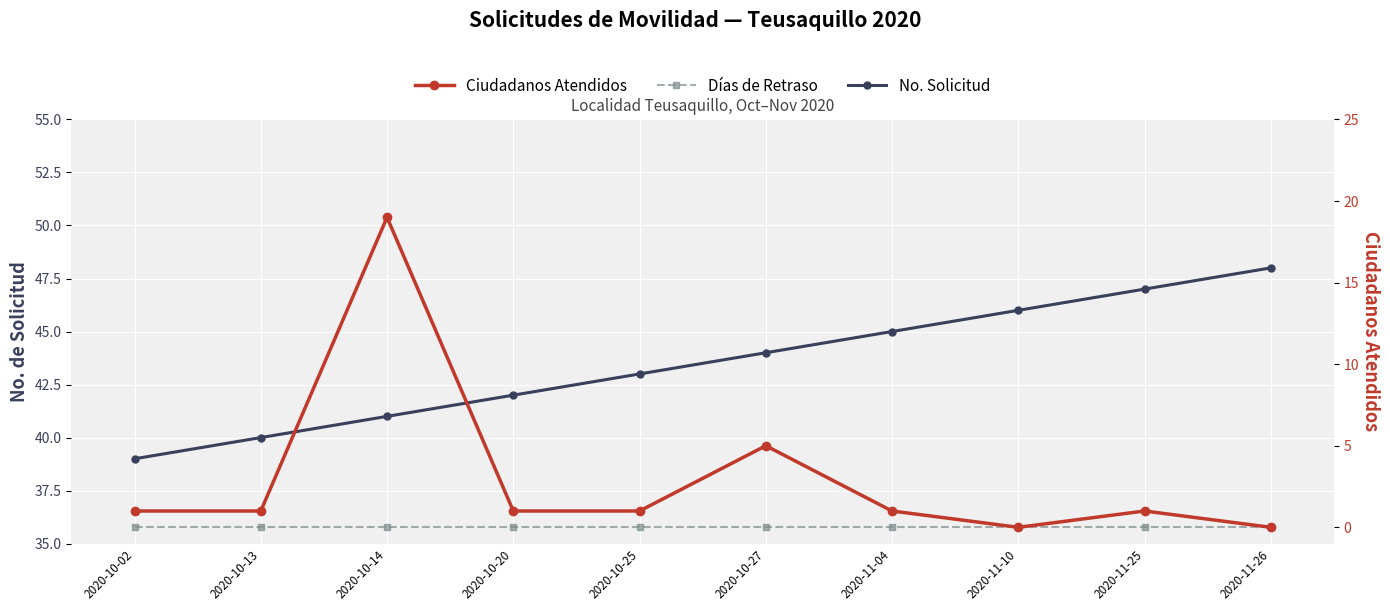

Does the chart display data point markers on the line(s)?

Yes